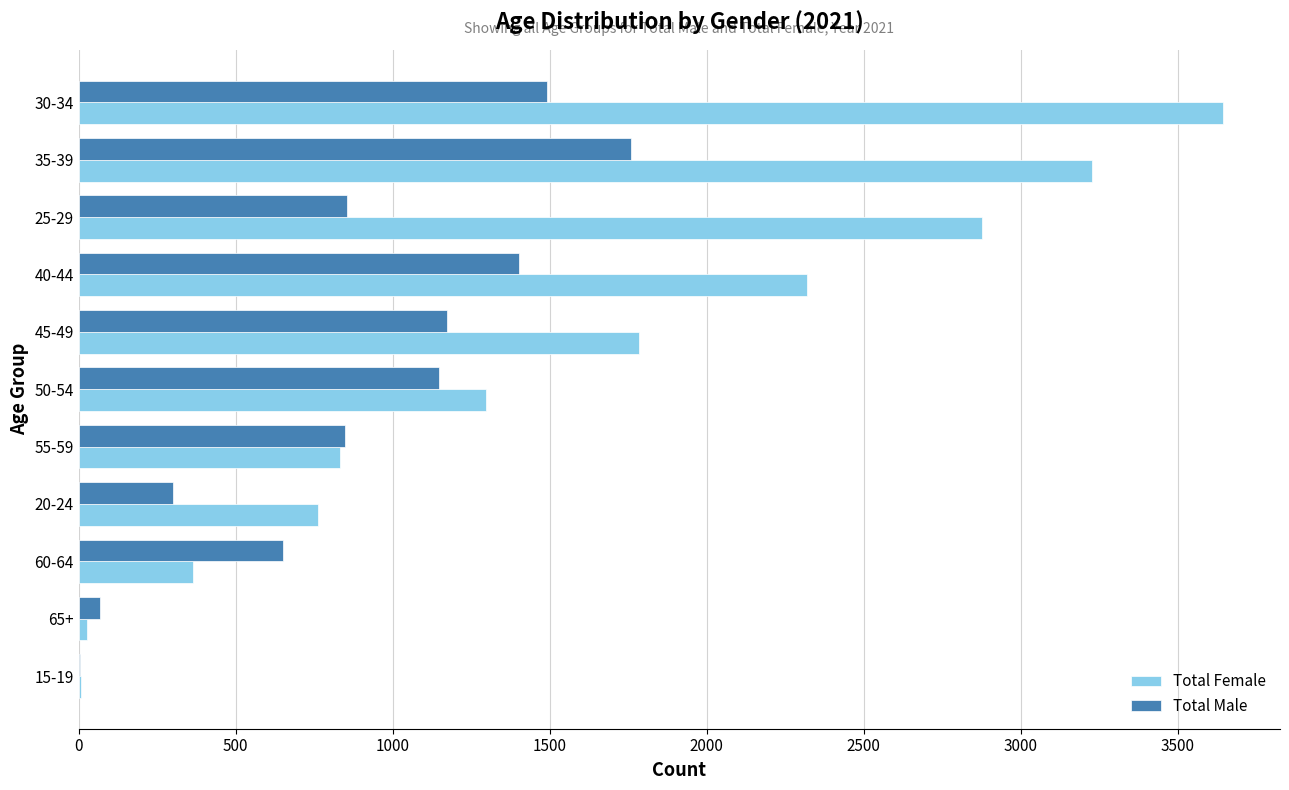

Between 45-49 and 65+, which series saw the biggest shift?

Total Female